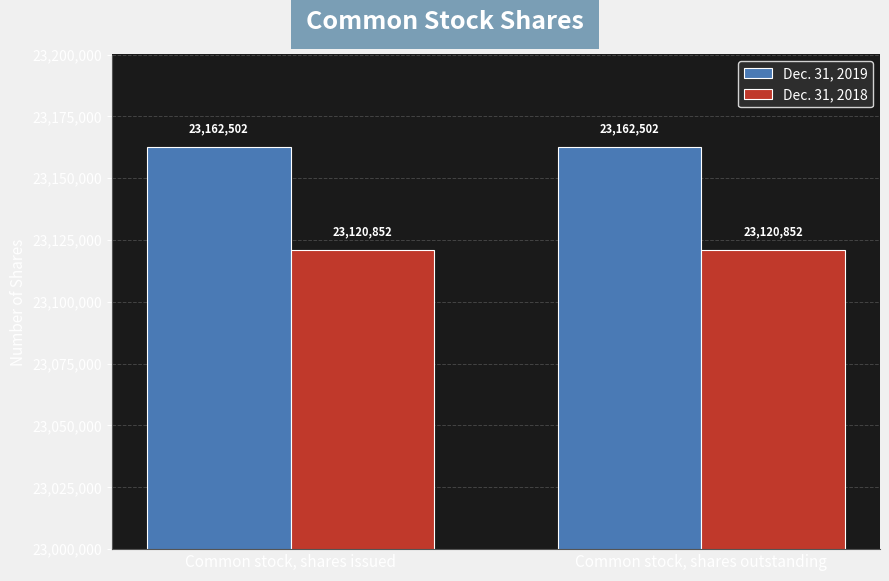

How many categories are shown in the chart?

2